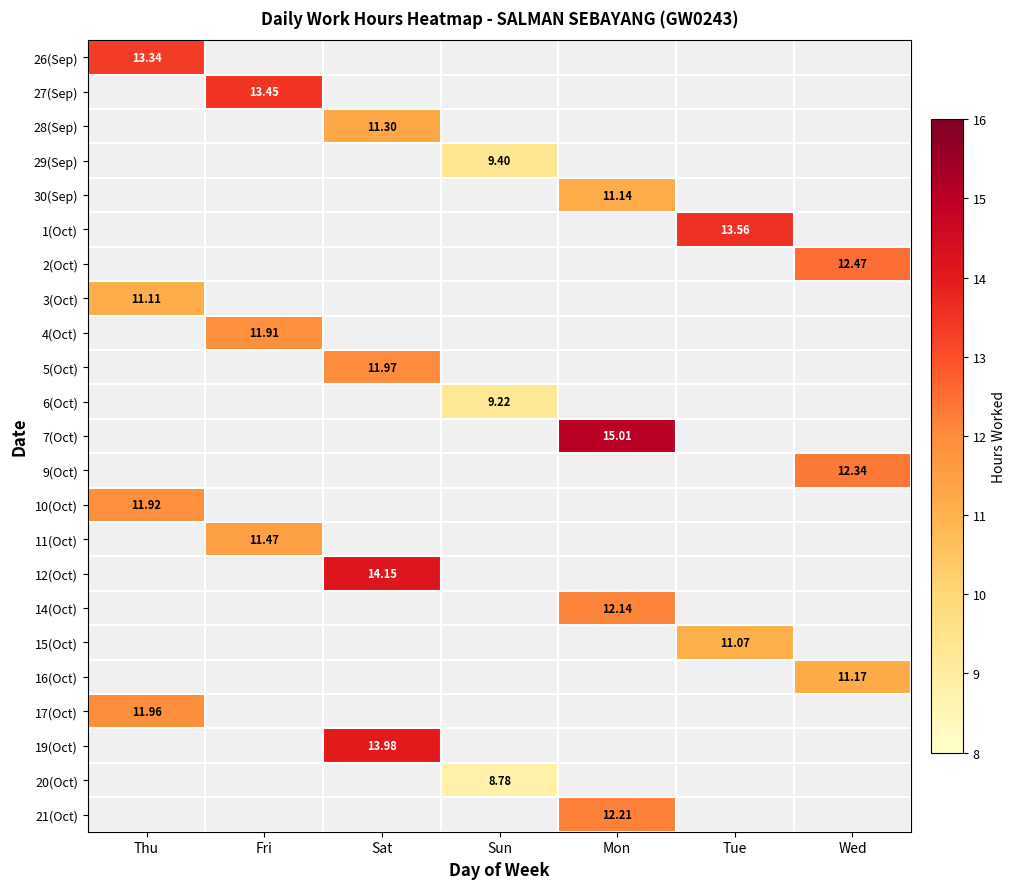

Is the value of 27(Sep) at Fri greater than the value of 3(Oct) at Thu?

Yes